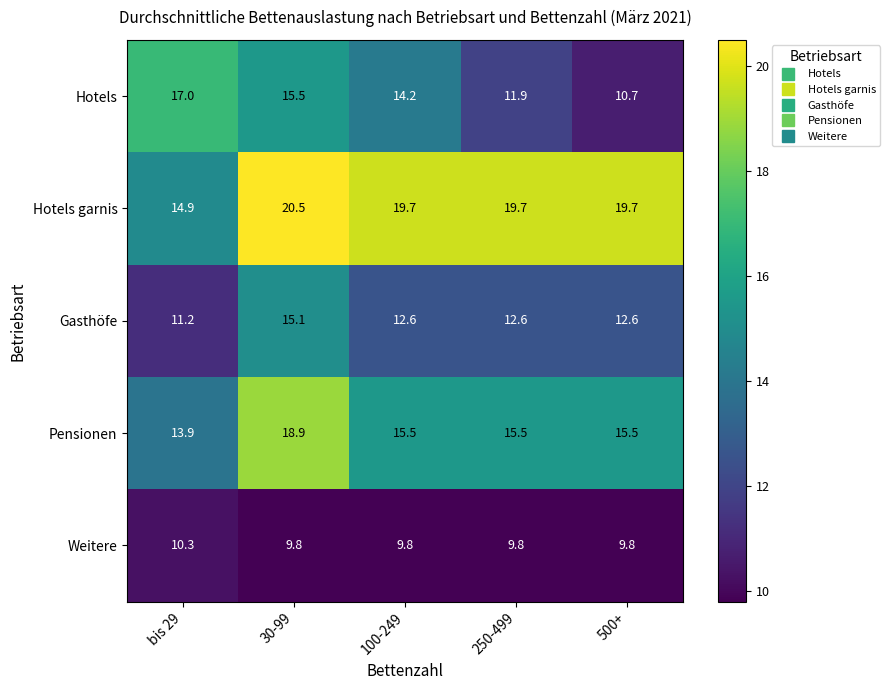

Count the number of data series in this chart.

5